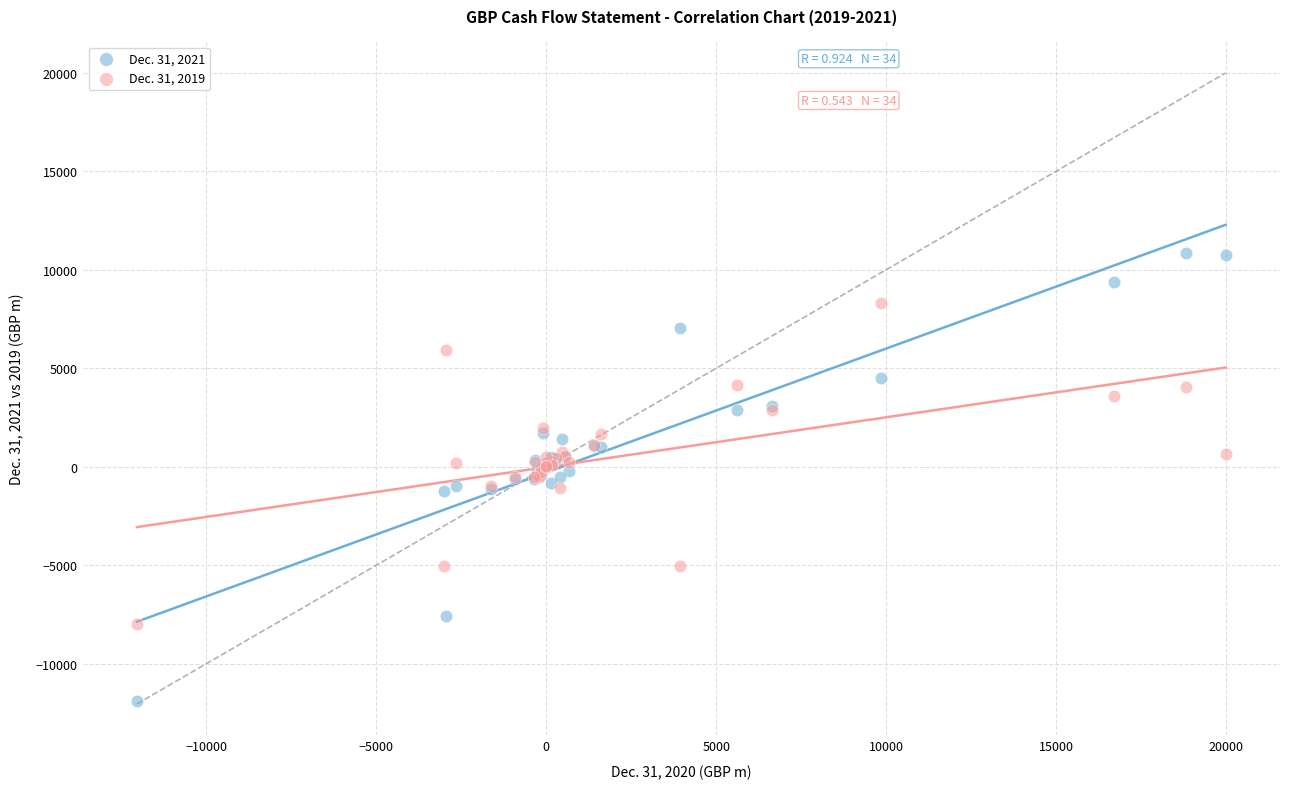

Which series reaches the minimum Y coordinate?

Dec. 31, 2021